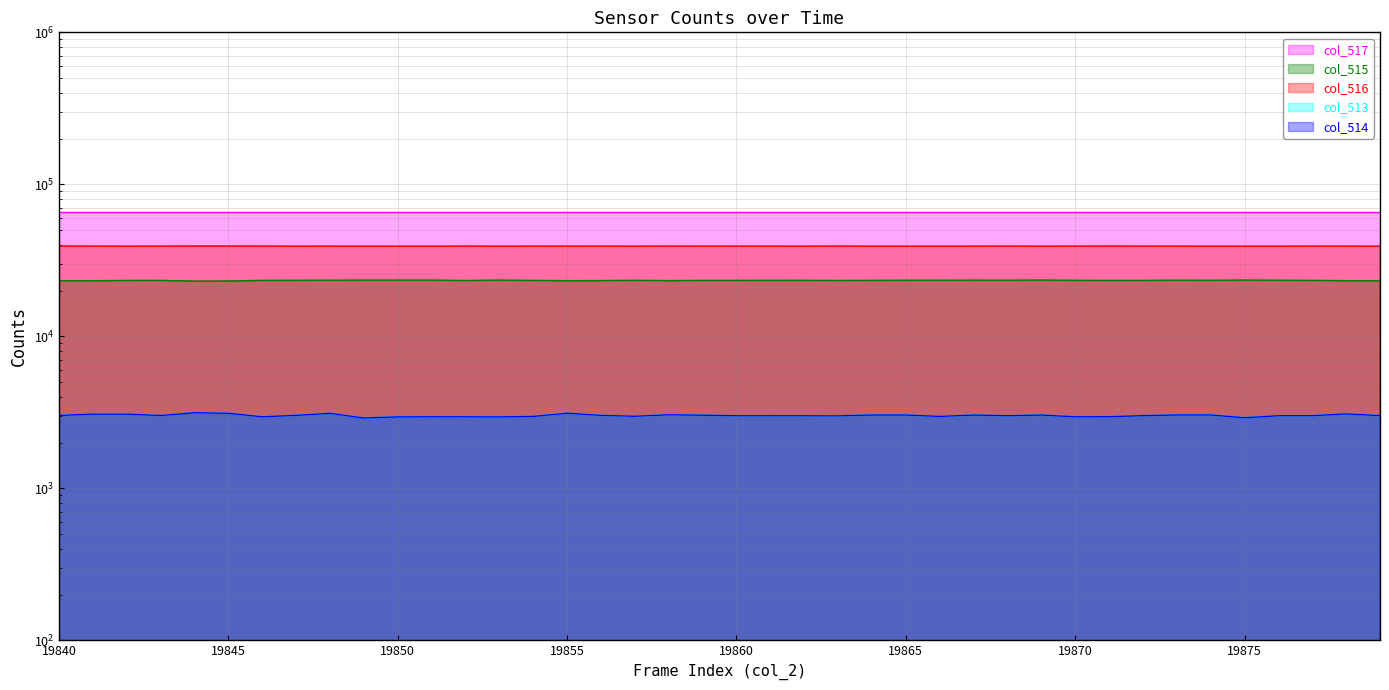

Where is col_514 nearest to the value 3023?

19847